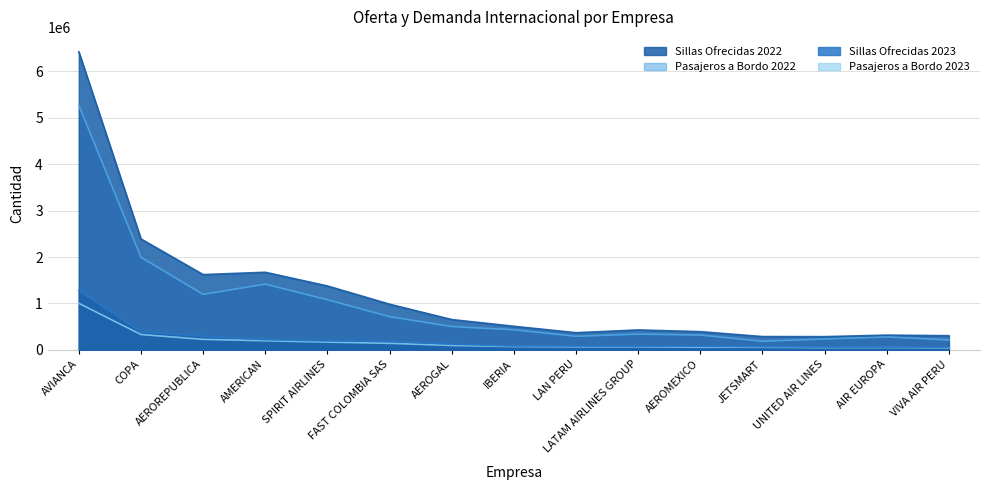

What is the label of the 15th point from the right?

AVIANCA